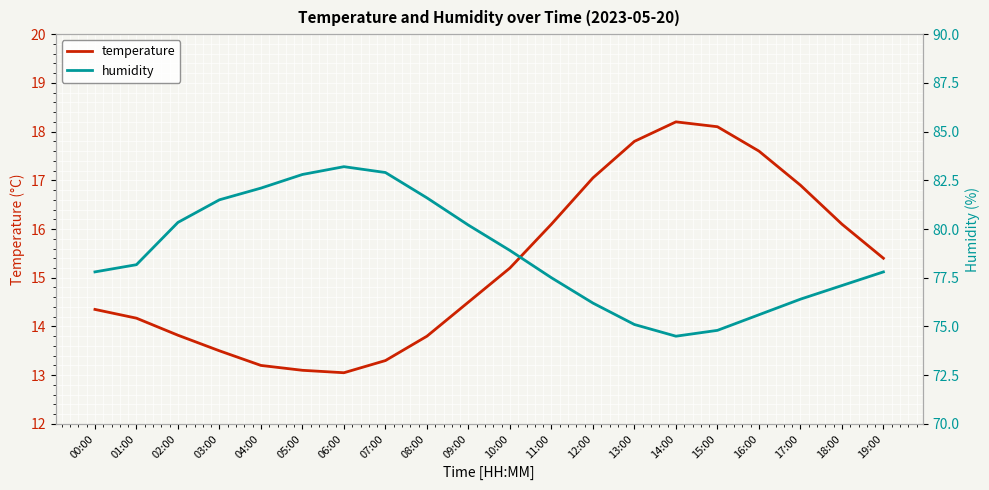

True or false: humidity and temperature intersect in this chart.

False